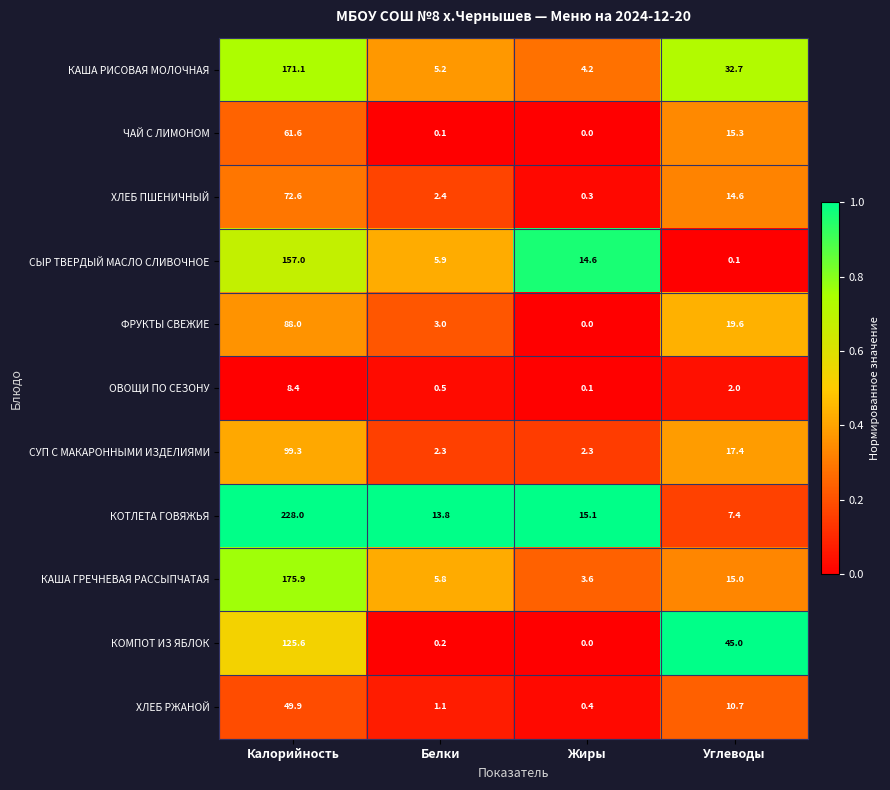

What is the sum of the ФРУКТЫ СВЕЖИЕ values at Жиры and Калорийность?

88.0